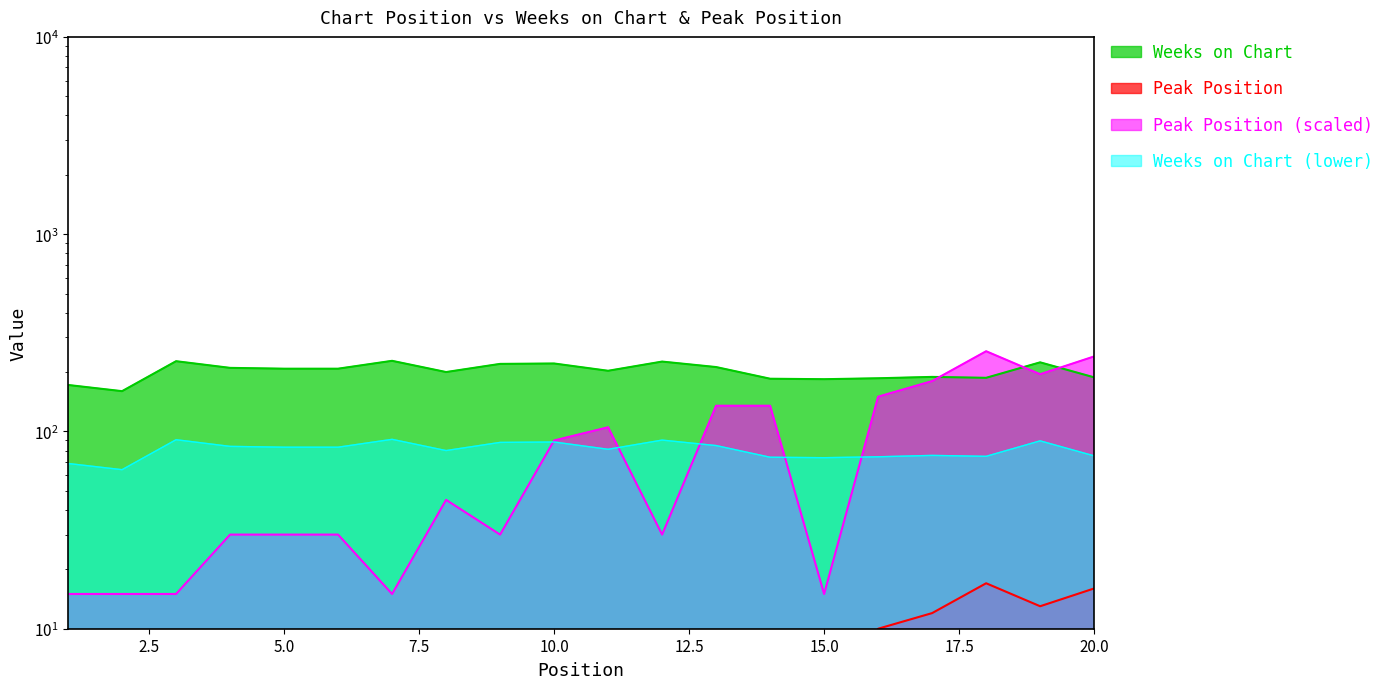

Which series has the widest spread of values?

Weeks on Chart